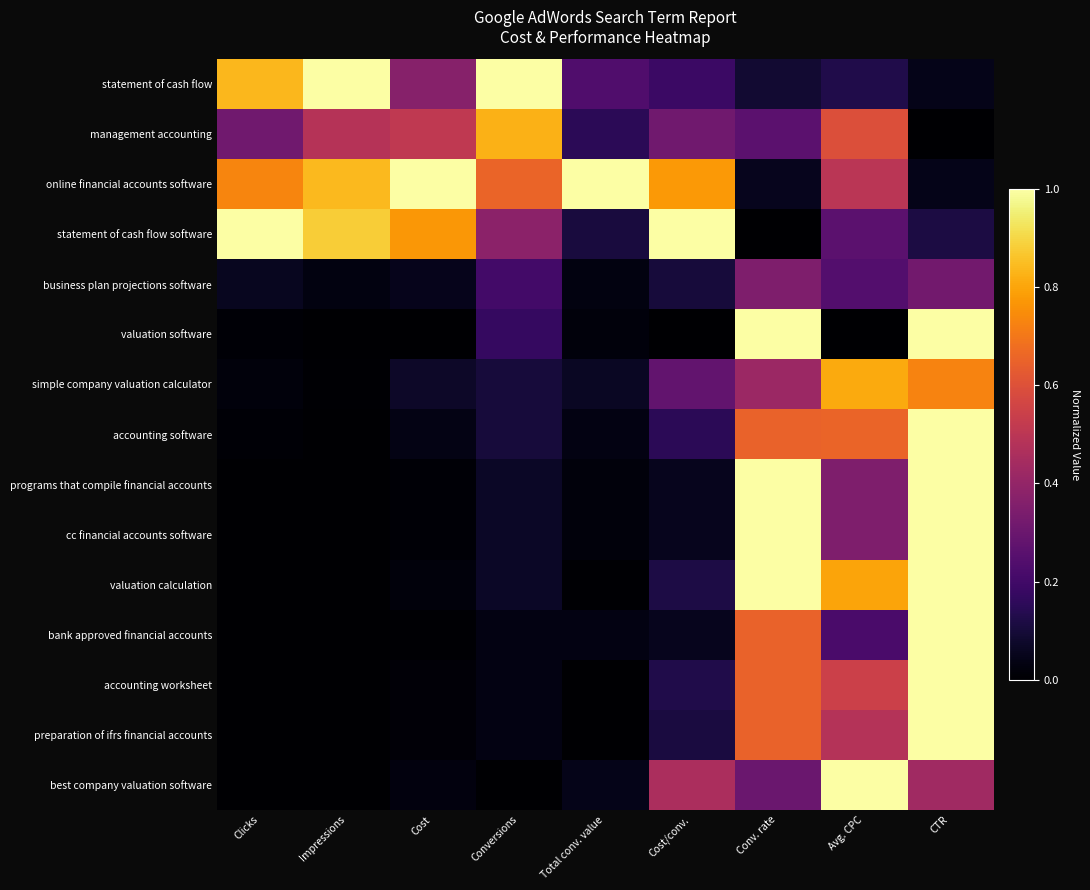

Reading left to right, extract all data points from this chart.

statement of cash flow: Clicks=0.8	Impressions=1.0	Cost=0.4	Conversions=1.0	Total conv. value=0.2	Cost/conv.=0.2	Conv. rate=0.1	Avg. CPC=0.1	CTR=0.0
management accounting: Clicks=0.3	Impressions=0.5	Cost=0.5	Conversions=0.8	Total conv. value=0.1	Cost/conv.=0.3	Conv. rate=0.3	Avg. CPC=0.6	CTR=0.0
online financial accounts software: Clicks=0.7	Impressions=0.8	Cost=1.0	Conversions=0.7	Total conv. value=1.0	Cost/conv.=0.8	Conv. rate=0.1	Avg. CPC=0.5	CTR=0.0
statement of cash flow software: Clicks=1.0	Impressions=0.9	Cost=0.8	Conversions=0.4	Total conv. value=0.1	Cost/conv.=1.0	Conv. rate=0.0	Avg. CPC=0.3	CTR=0.1
business plan projections software: Clicks=0.1	Impressions=0.0	Cost=0.0	Conversions=0.2	Total conv. value=0.0	Cost/conv.=0.1	Conv. rate=0.4	Avg. CPC=0.2	CTR=0.3
valuation software: Clicks=0.0	Impressions=0.0	Cost=0.0	Conversions=0.2	Total conv. value=0.0	Cost/conv.=0.0	Conv. rate=1.0	Avg. CPC=0.0	CTR=1.0
simple company valuation calculator: Clicks=0.0	Impressions=0.0	Cost=0.1	Conversions=0.1	Total conv. value=0.1	Cost/conv.=0.3	Conv. rate=0.4	Avg. CPC=0.8	CTR=0.7
accounting software: Clicks=0.0	Impressions=0.0	Cost=0.0	Conversions=0.1	Total conv. value=0.0	Cost/conv.=0.1	Conv. rate=0.6	Avg. CPC=0.7	CTR=1.0
programs that compile financial accounts: Clicks=0.0	Impressions=0.0	Cost=0.0	Conversions=0.1	Total conv. value=0.0	Cost/conv.=0.1	Conv. rate=1.0	Avg. CPC=0.4	CTR=1.0
cc financial accounts software: Clicks=0.0	Impressions=0.0	Cost=0.0	Conversions=0.1	Total conv. value=0.0	Cost/conv.=0.1	Conv. rate=1.0	Avg. CPC=0.3	CTR=1.0
valuation calculation: Clicks=0.0	Impressions=0.0	Cost=0.0	Conversions=0.1	Total conv. value=0.0	Cost/conv.=0.1	Conv. rate=1.0	Avg. CPC=0.8	CTR=1.0
bank approved financial accounts: Clicks=0.0	Impressions=0.0	Cost=0.0	Conversions=0.0	Total conv. value=0.0	Cost/conv.=0.1	Conv. rate=0.6	Avg. CPC=0.2	CTR=1.0
accounting worksheet: Clicks=0.0	Impressions=0.0	Cost=0.0	Conversions=0.0	Total conv. value=0.0	Cost/conv.=0.1	Conv. rate=0.6	Avg. CPC=0.5	CTR=1.0
preparation of ifrs financial accounts: Clicks=0.0	Impressions=0.0	Cost=0.0	Conversions=0.0	Total conv. value=0.0	Cost/conv.=0.1	Conv. rate=0.6	Avg. CPC=0.5	CTR=1.0
best company valuation software: Clicks=0.0	Impressions=0.0	Cost=0.0	Conversions=0.0	Total conv. value=0.0	Cost/conv.=0.5	Conv. rate=0.3	Avg. CPC=1.0	CTR=0.4